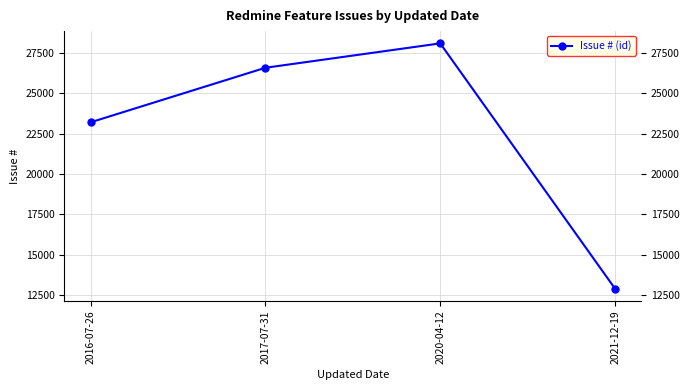

Reading left to right, extract all data points from this chart.

2016-07-26=23209	2017-07-31=26593	2020-04-12=28106	2021-12-19=12889